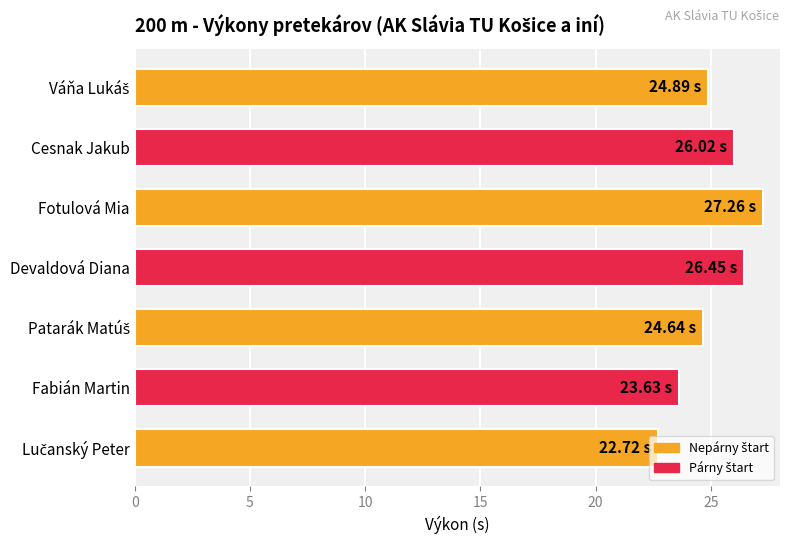

Which has a higher value, Fotulová Mia or Fabián Martin?

Fotulová Mia